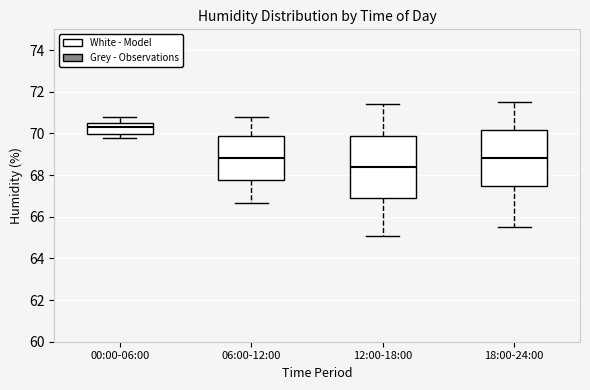

Reading left to right, read every box against the y-axis: the position of its median line, the range the box covers, and the ends of its whiskers. The values are not printed on the chart, so give them approximately, as read against the axis.

00:00-06:00: median 70.4 (inside the box), box 70.0 to 70.4, whiskers 69.8 to 70.8
06:00-12:00: median 68.8, box 67.8 to 69.8, whiskers 66.6 to 70.8
12:00-18:00: median 68.4, box 67.0 to 70.0, whiskers 65.2 to 71.4
18:00-24:00: median 68.8, box 67.6 to 70.2, whiskers 65.6 to 71.6